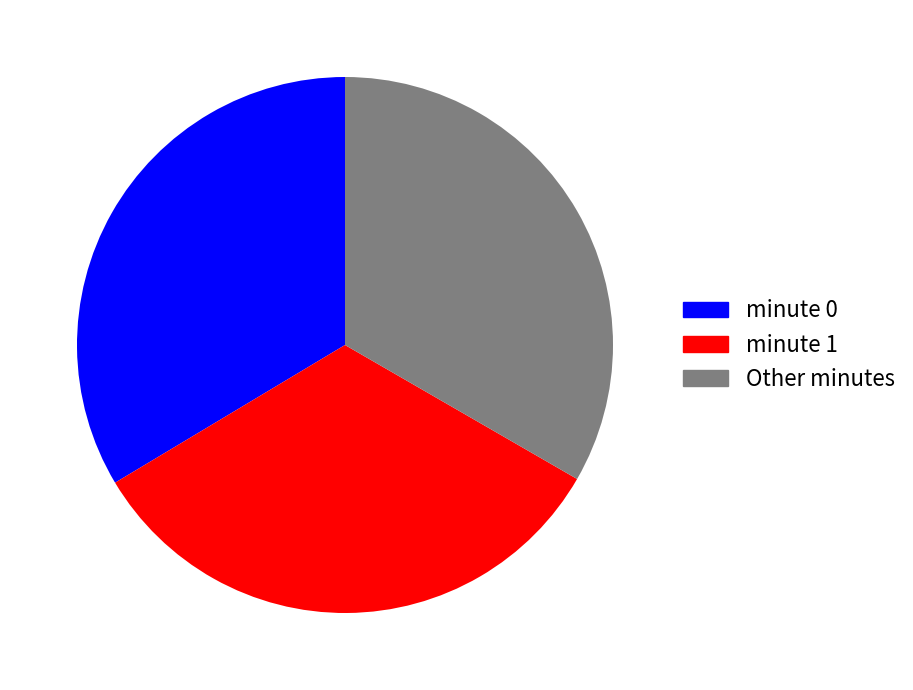

Is there a majority slice in this chart?

No